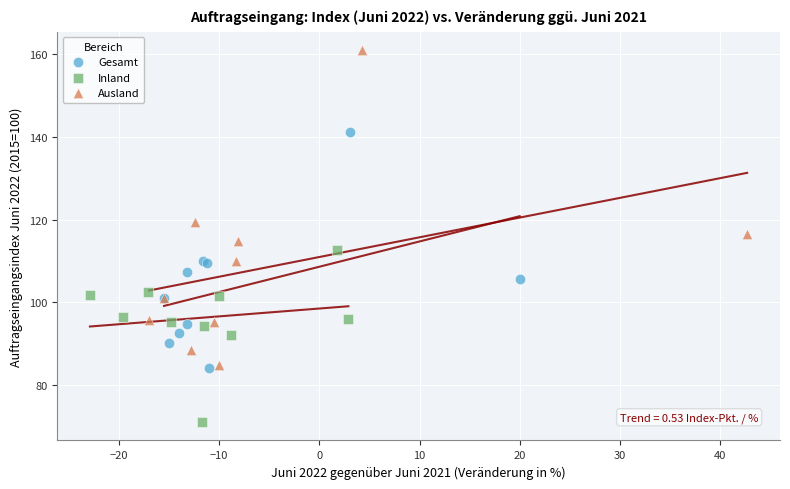

Which series has the largest Y range (max minus min)?

Ausland